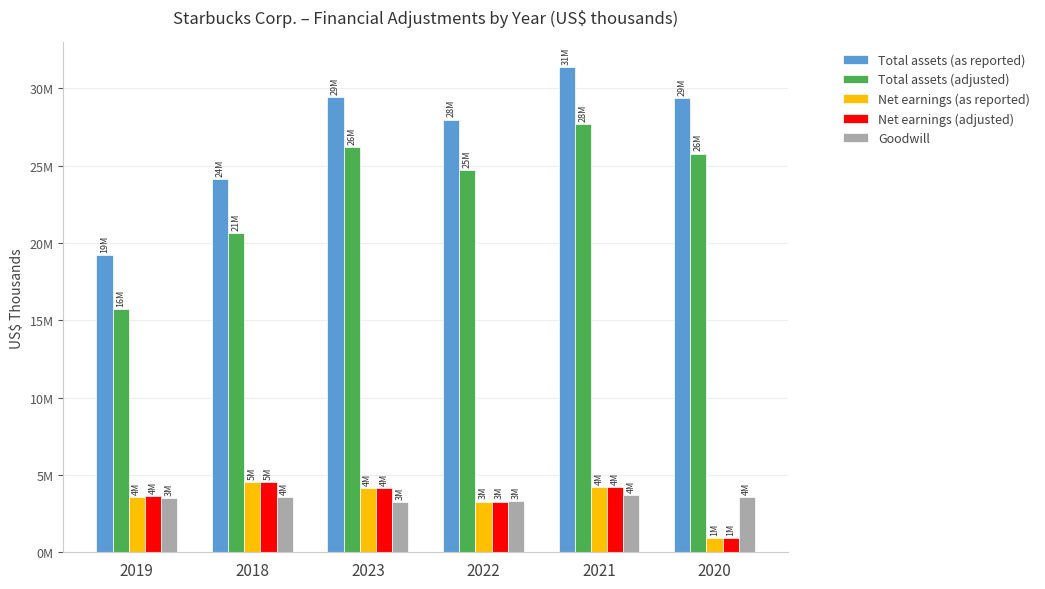

What are all the series names shown in the legend?

Total assets (as reported), Total assets (adjusted), Net earnings (as reported), Net earnings (adjusted), Goodwill